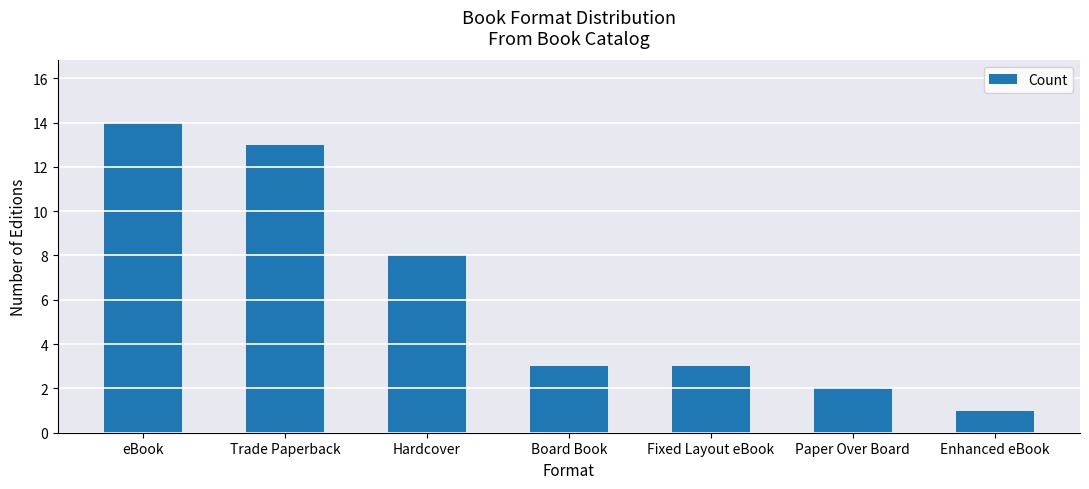

How many bars are there in total?

7